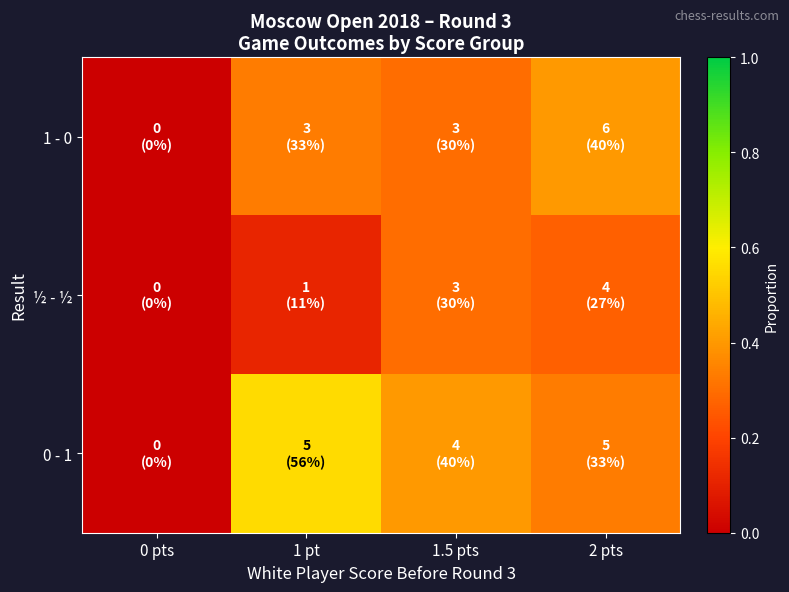

What is the total value across all series at 1 pt?

1.0